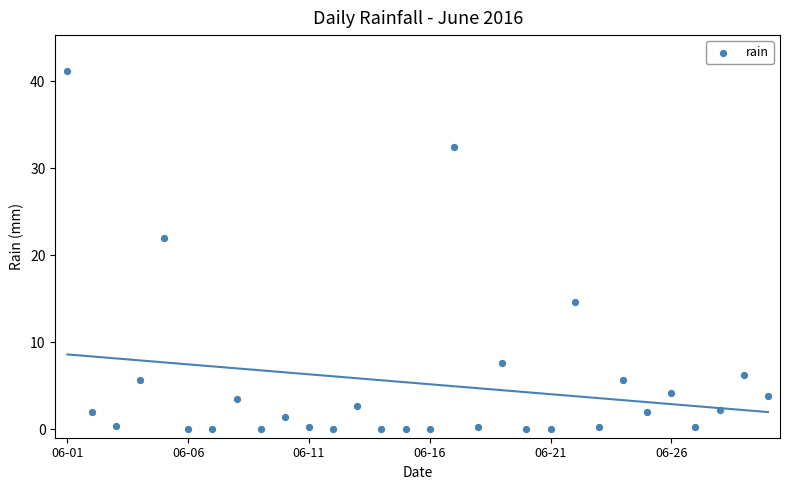

What is the range of Y values (max minus min)?

41.2